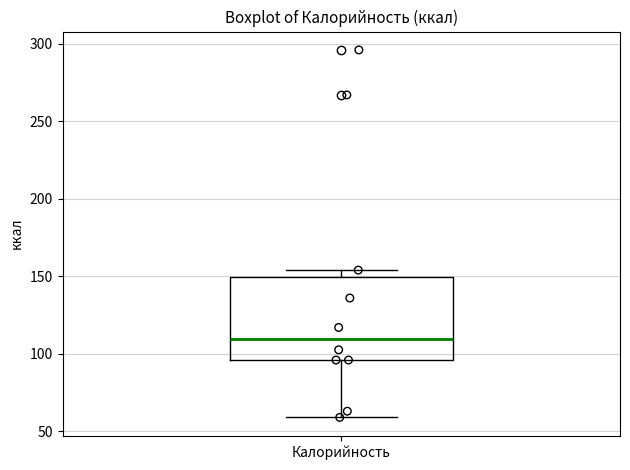

Where is the upper edge of the box for Калорийность on the y-axis? The values are not printed on the chart, so give them approximately, as read against the axis.

150